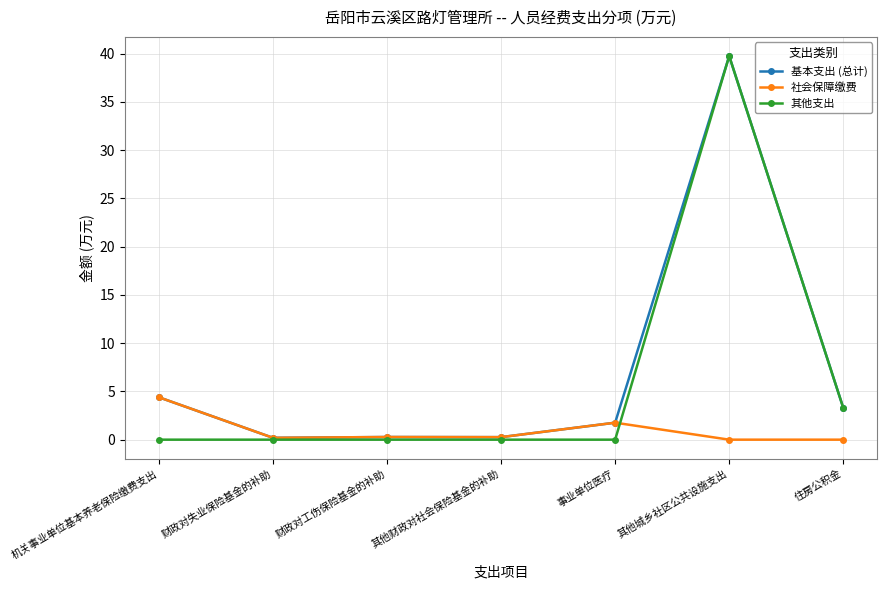

Does the chart have visible grid lines?

Yes